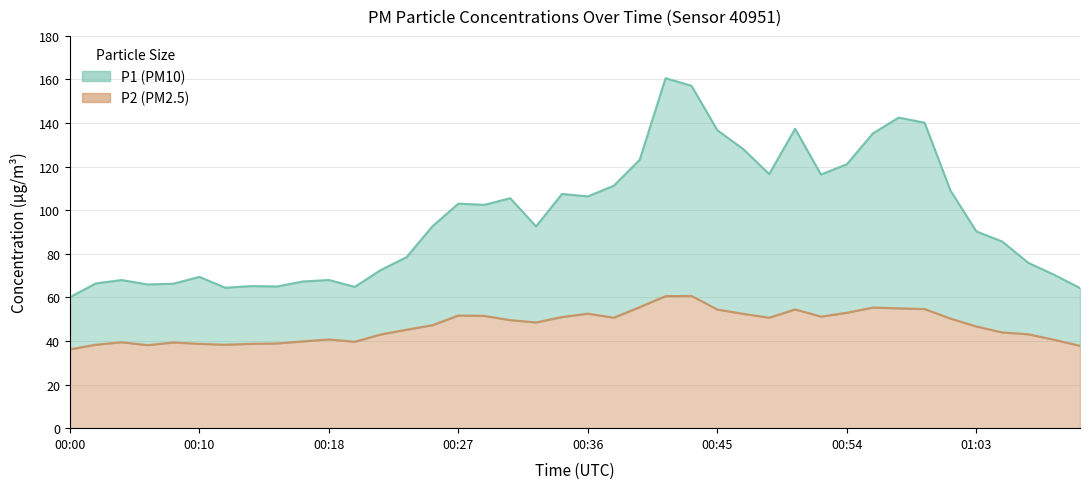

True or false: P1 and P2 intersect in this chart.

False